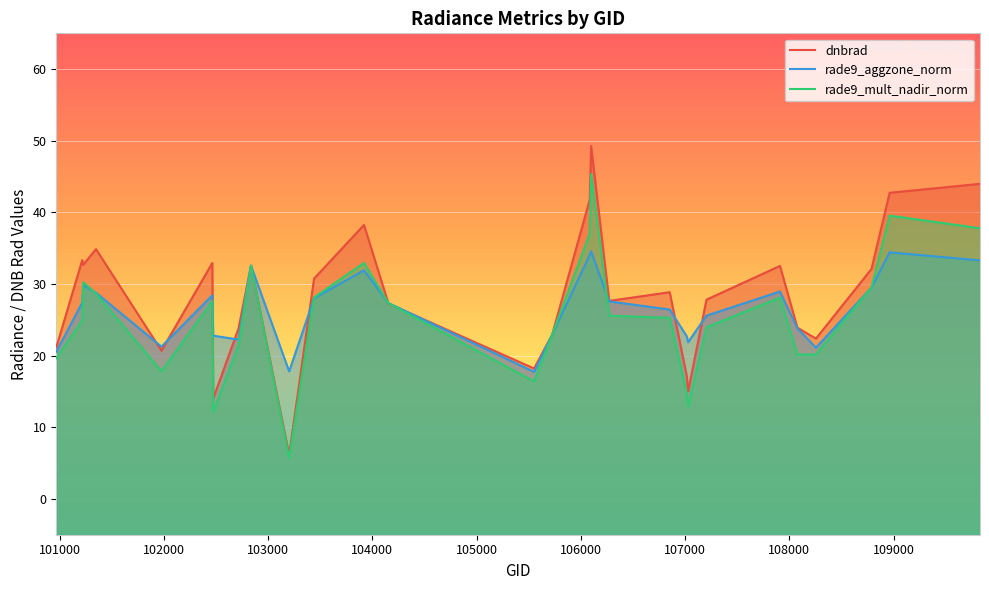

What are all the series names shown in the legend?

dnbrad, rade9_aggzone_norm, rade9_mult_nadir_norm